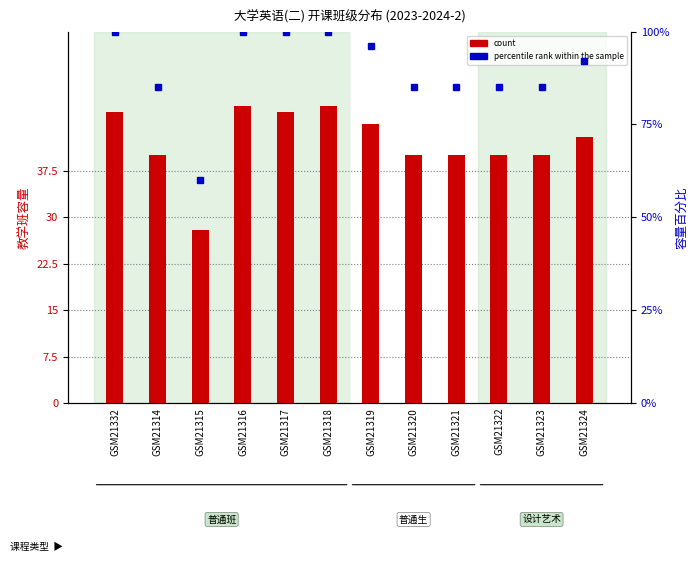

Are the bars horizontal?

No